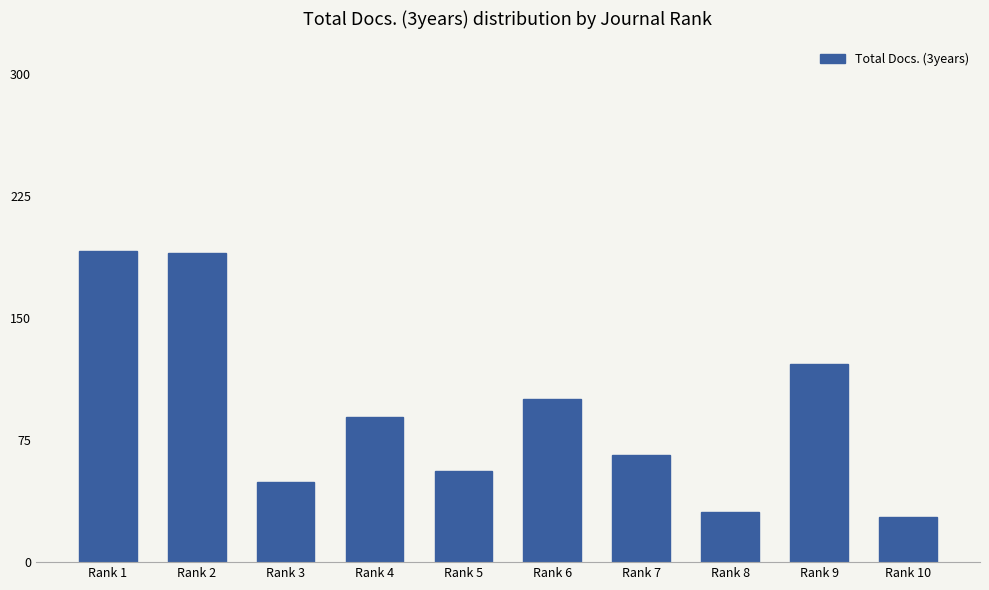

What is the value of the 6th bar from the left?

100